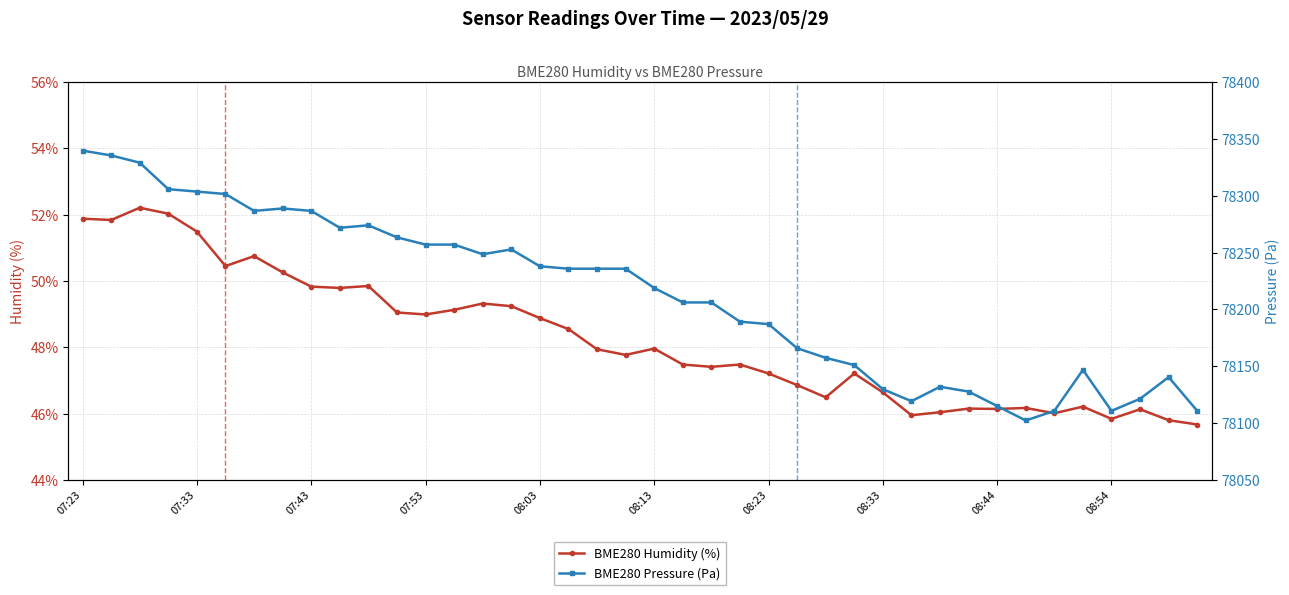

Where does the BME280 Humidity (%) series first go above 47?

07:23